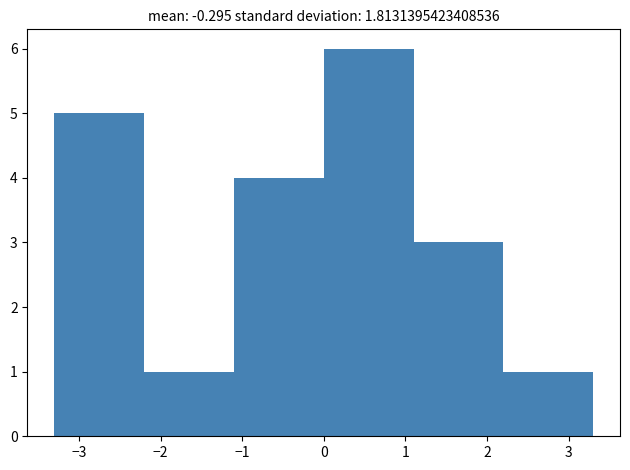

How tall is the bar that spans -2.2 to -1.1 on the x-axis? The values are not printed on the chart, so give them approximately, as read against the axis.

1